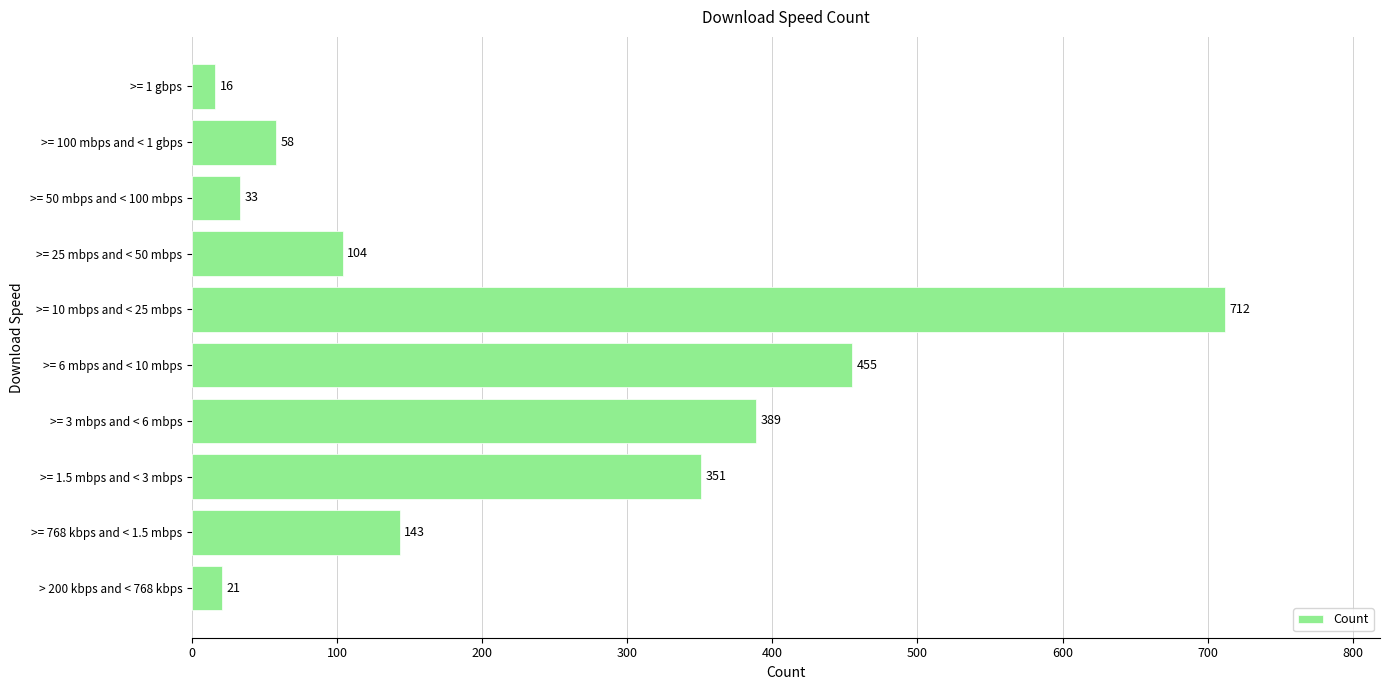

True or false: the data shows 47 at >= 768 kbps and < 1.5 mbps.

False